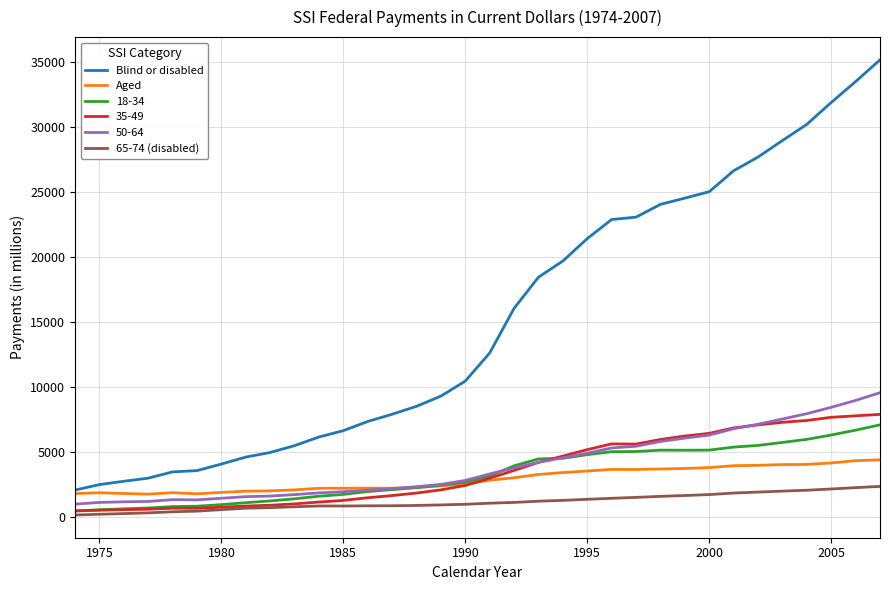

True or false: 50-64 and Blind or disabled intersect in this chart.

False